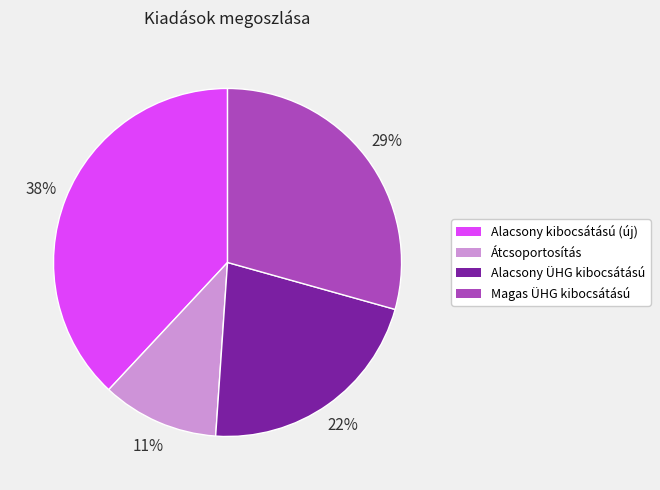

Is it true that Alacsony kibocsátású (új) is 38% of the pie?

True